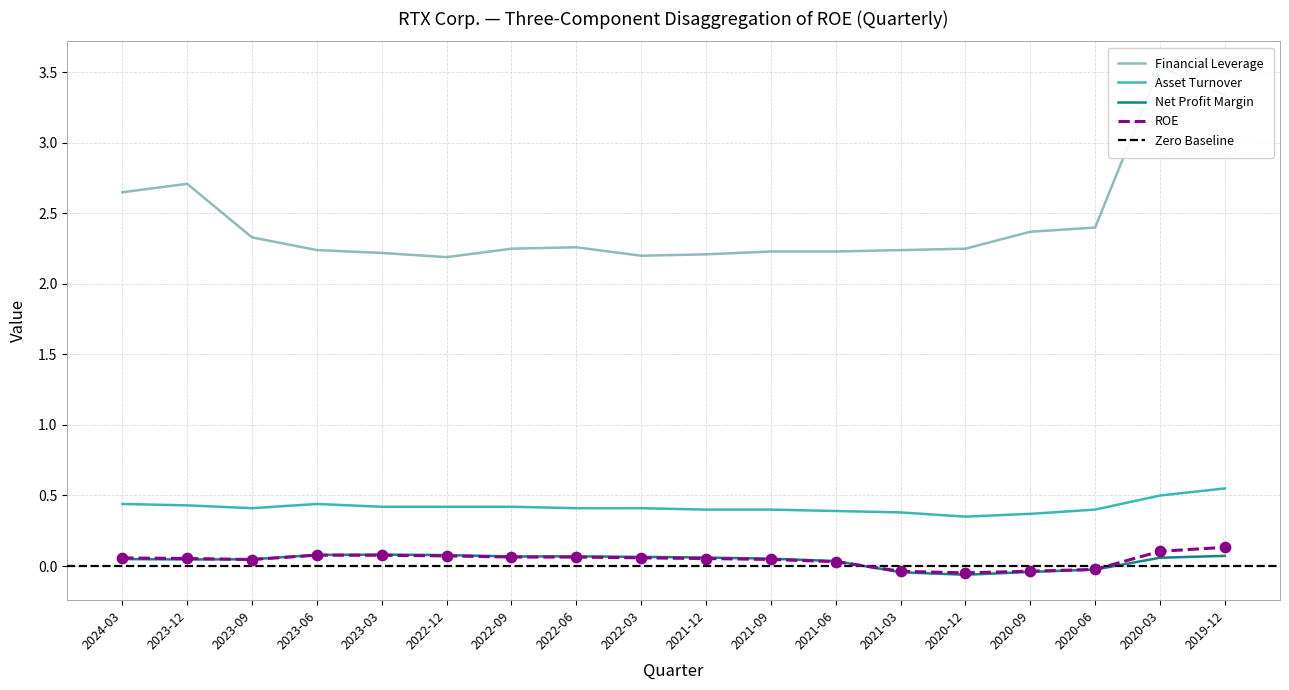

Which series has the widest spread of Y values?

Financial Leverage